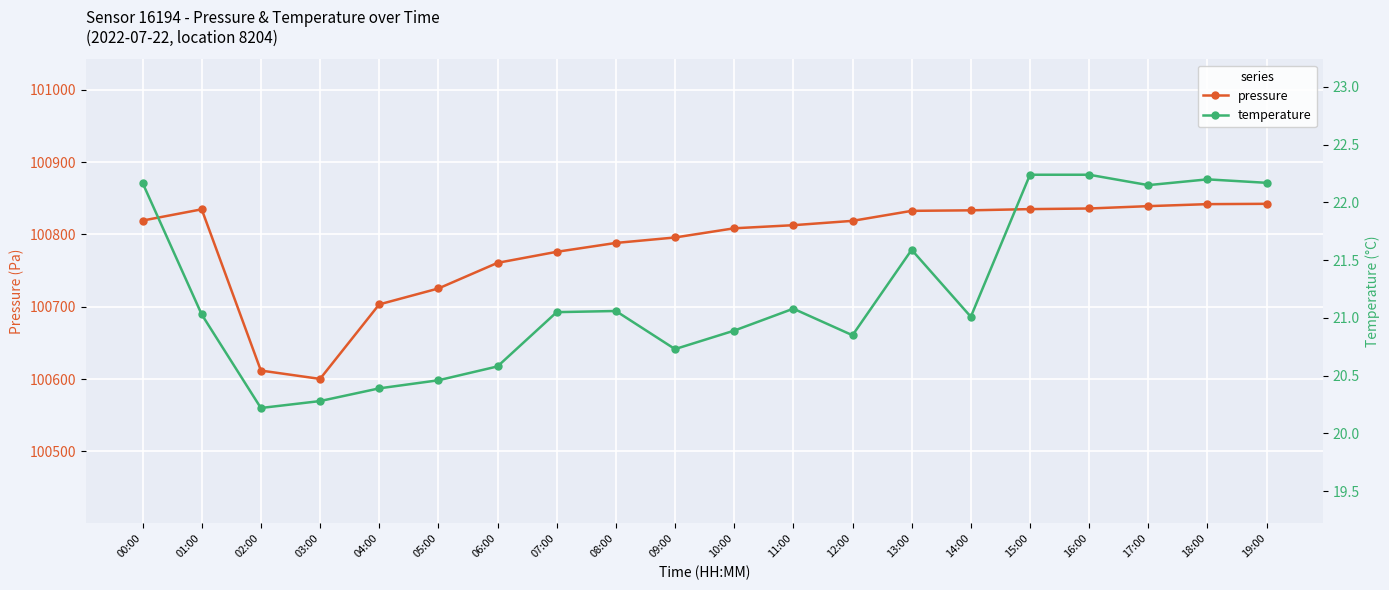

What is the sum of the temperature values at 11:00 and 03:00?

41.4